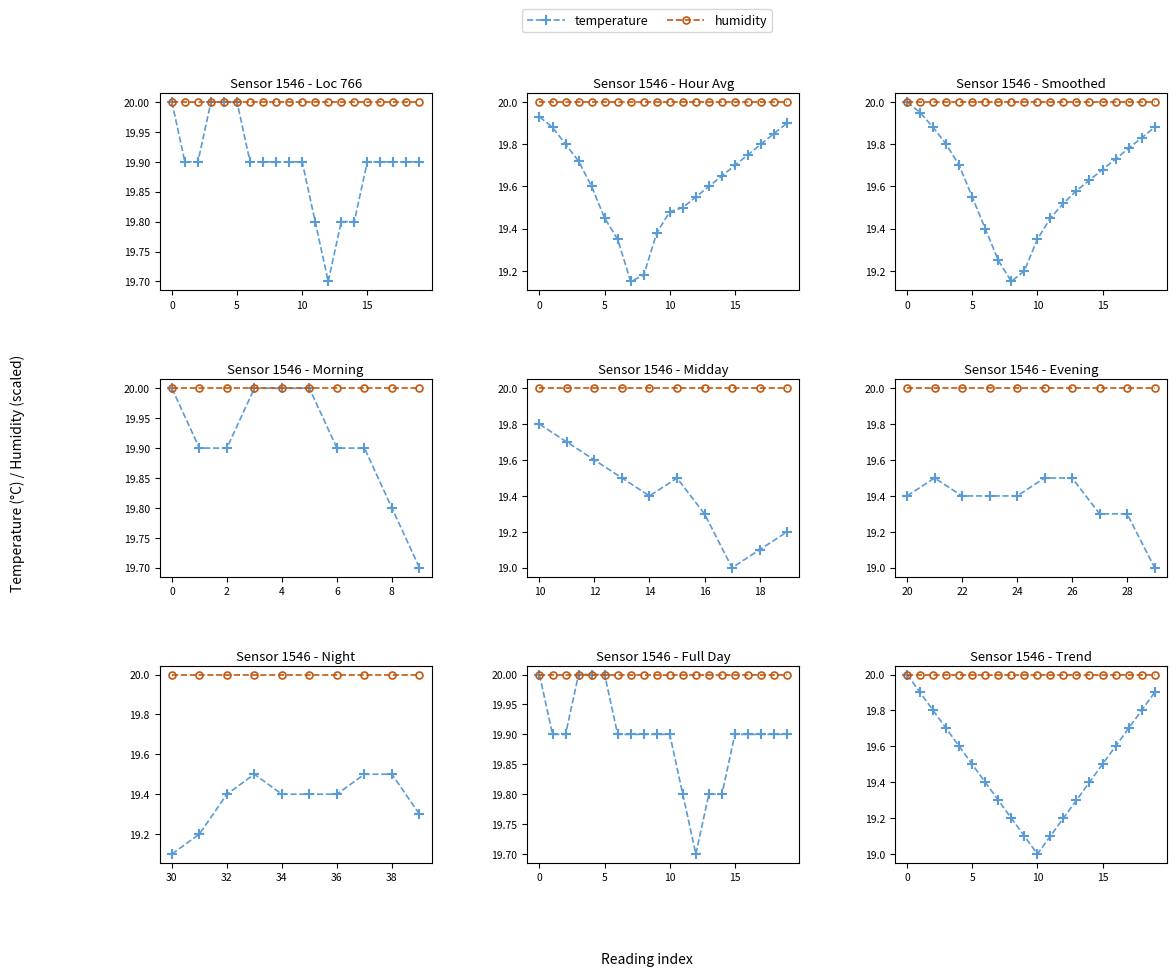

Rank the series at 10 from lowest to highest value.

temperature, humidity